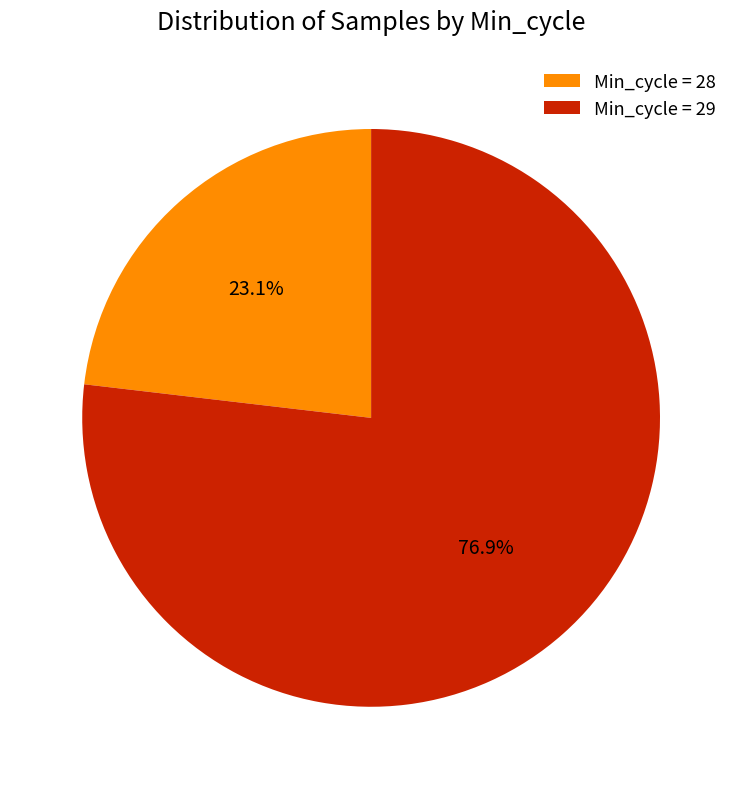

Is the sum of Min_cycle = 29 and Min_cycle = 28 greater than half?

Yes